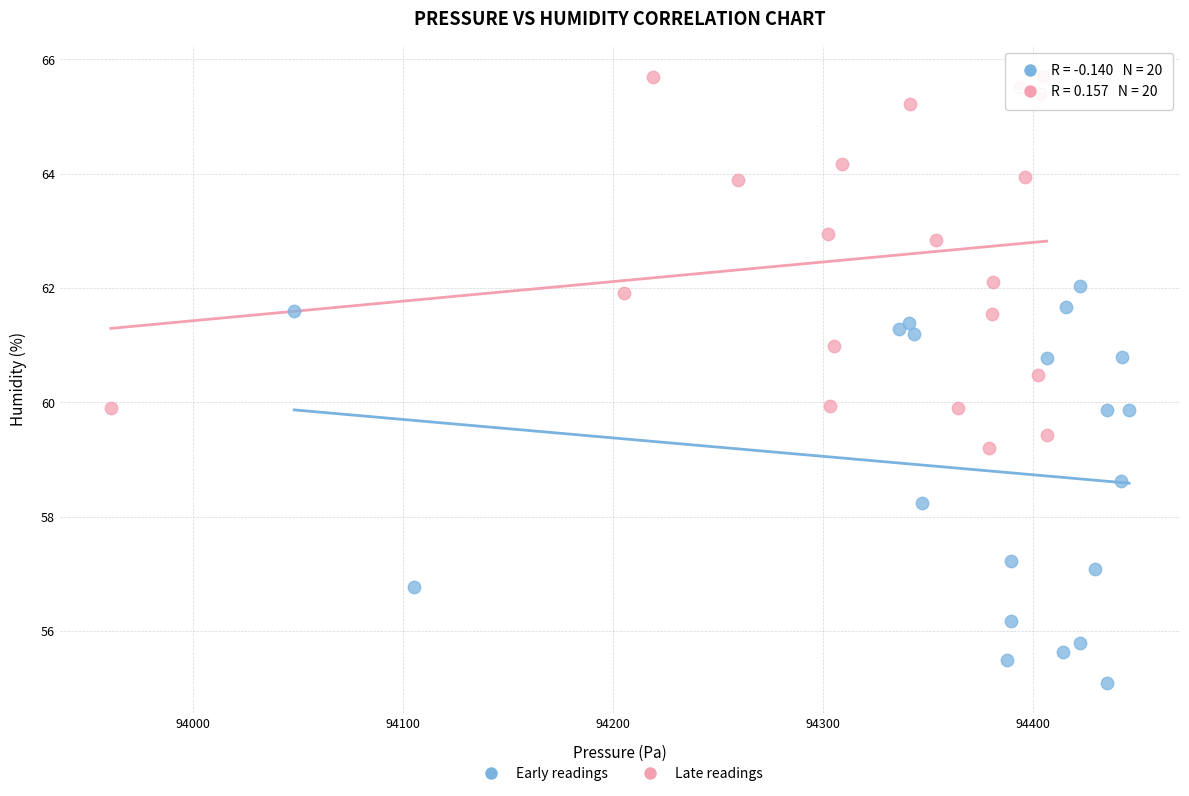

Which series reaches the minimum Y coordinate?

Early readings